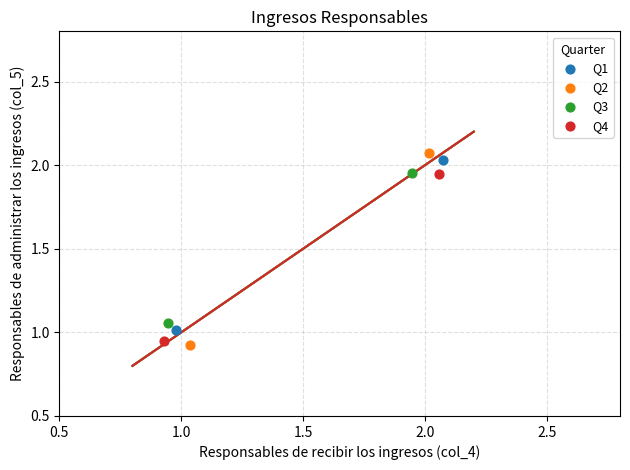

Which series contains the highest Y value?

Q2